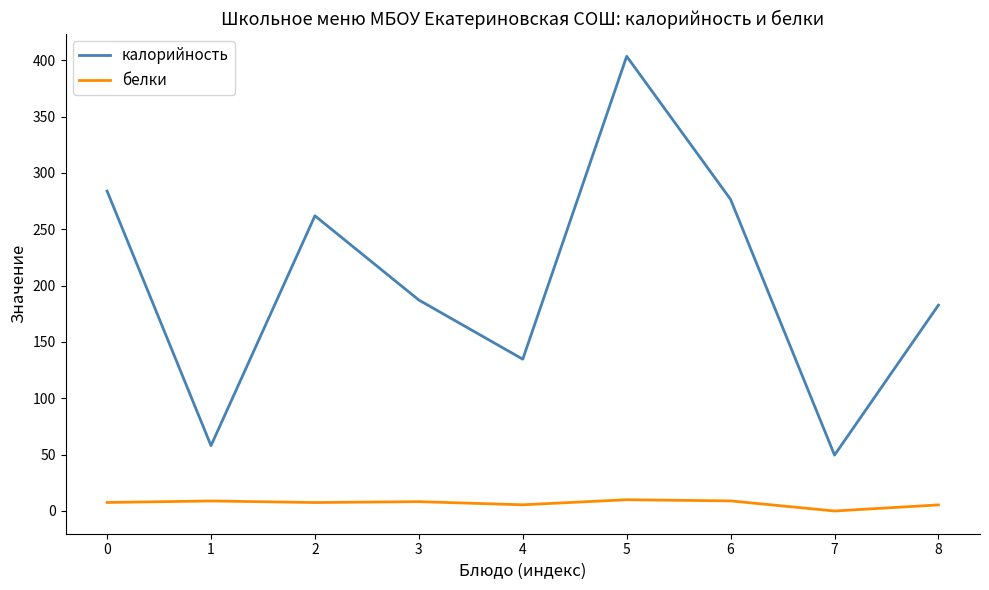

What is the spread (max minus min) of values at 7?

49.6